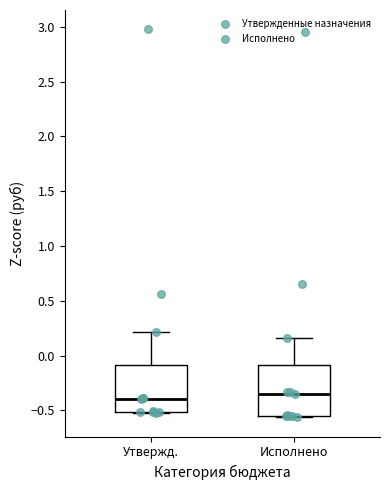

Reading left to right, read every box against the y-axis: the position of its median line, the range the box covers, and the ends of its whiskers. The values are not printed on the chart, so give them approximately, as read against the axis.

Утвержд.: median -0.40, box -0.50 to -0.10, whiskers -0.50 to 0.20
Исполнено: median -0.35, box -0.55 to -0.10, whiskers -0.55 to 0.15